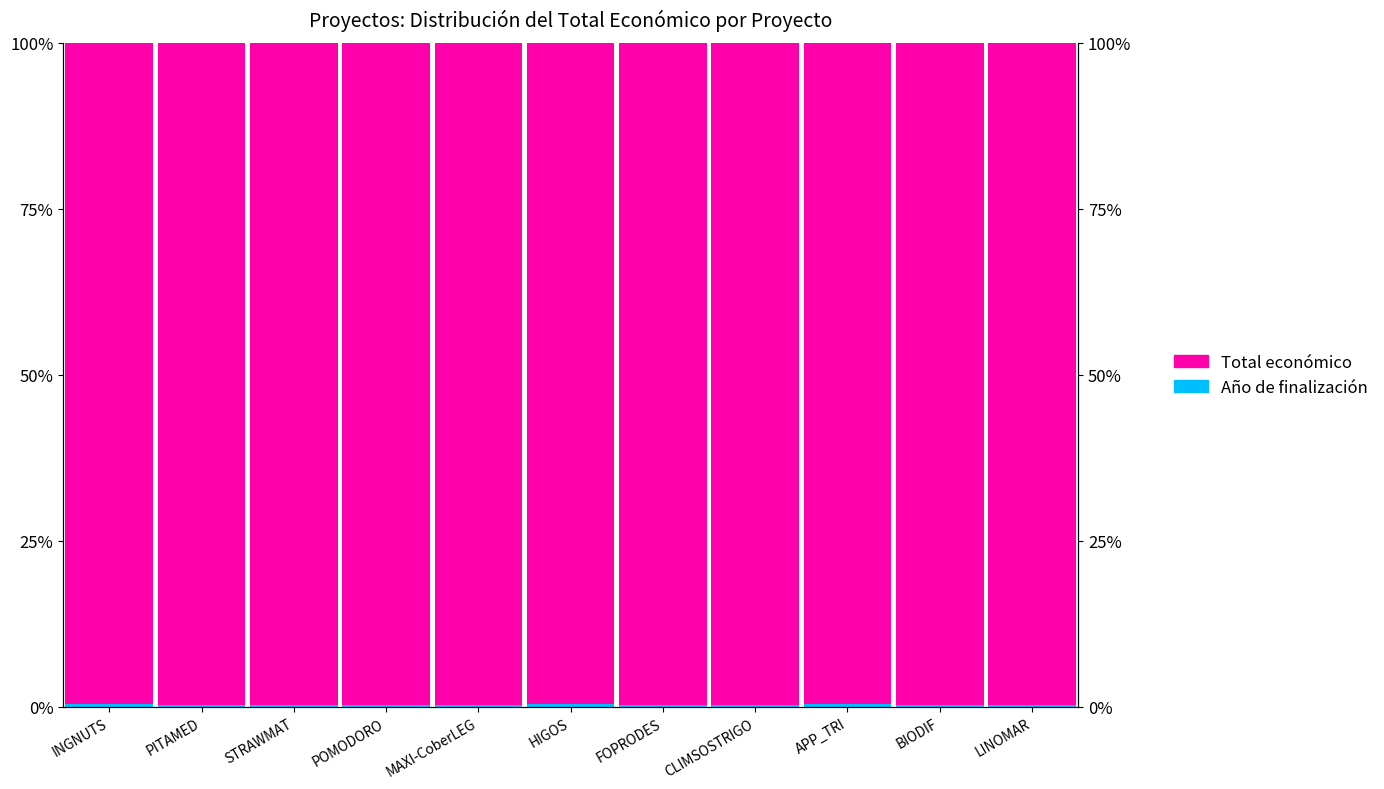

What is the label of the 6th bar from the right?

HIGOS